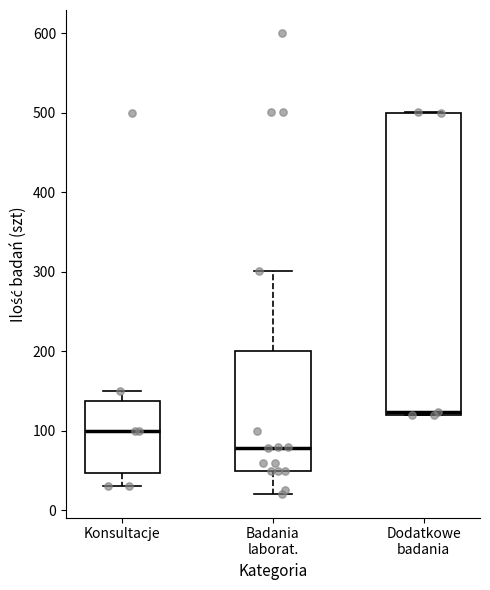

Which box is the tallest, from its lower edge to its upper edge?

Dodatkowe badania